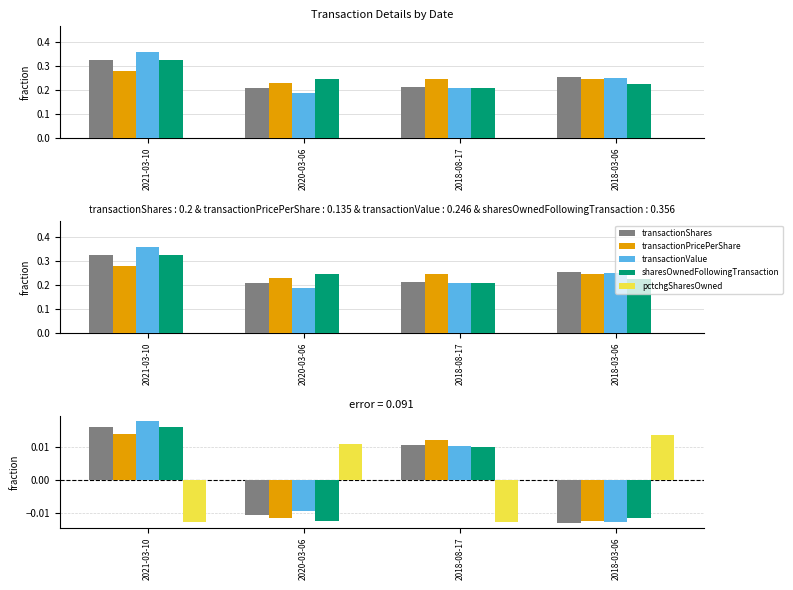

At which label is transactionShares closest to 0?

2020-03-06